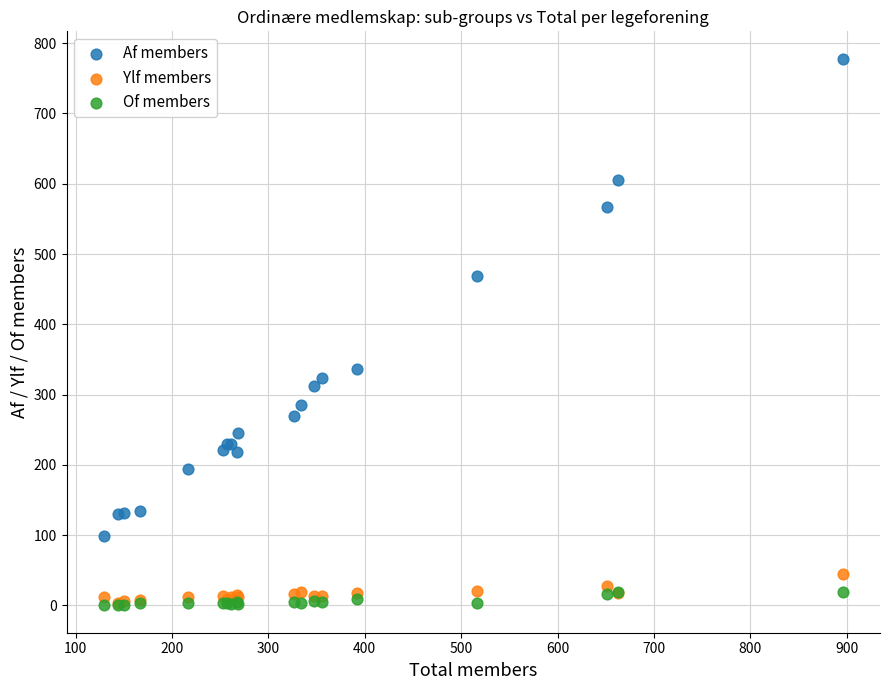

In the Af members series, what Y value is closest to 438?

469